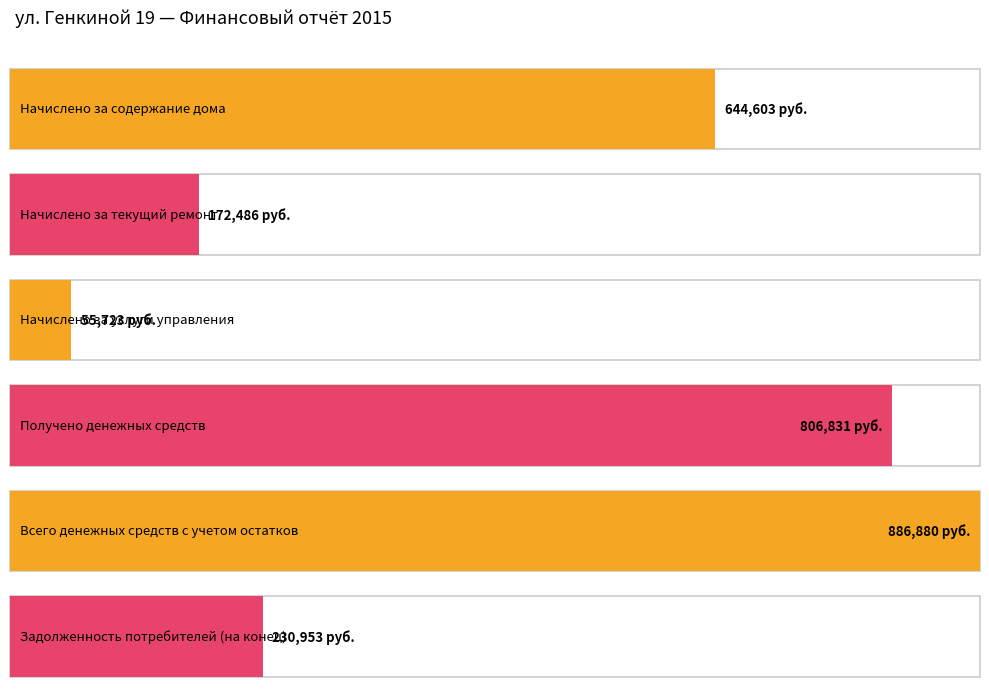

The value at Получено денежных средств is 806831.0. True or false?

True